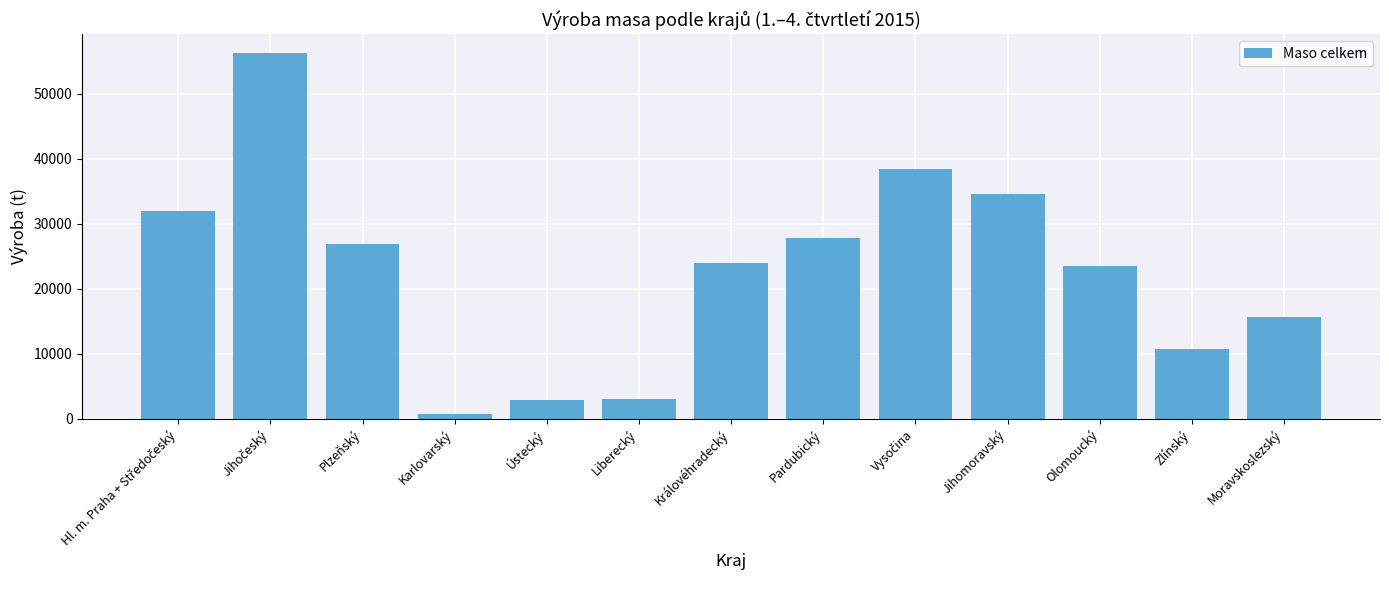

What is the value of the 6th bar from the left?

2956